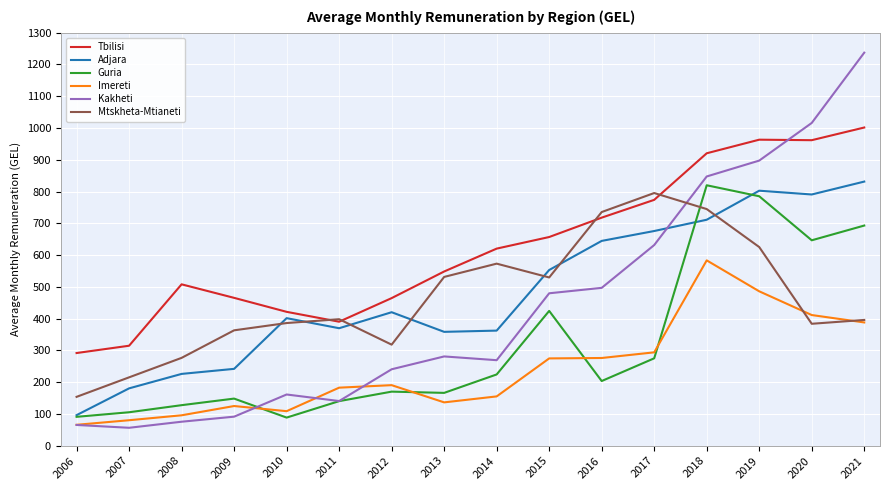

What are all the series names shown in the legend?

Tbilisi, Adjara, Guria, Imereti, Kakheti, Mtskheta-Mtianeti